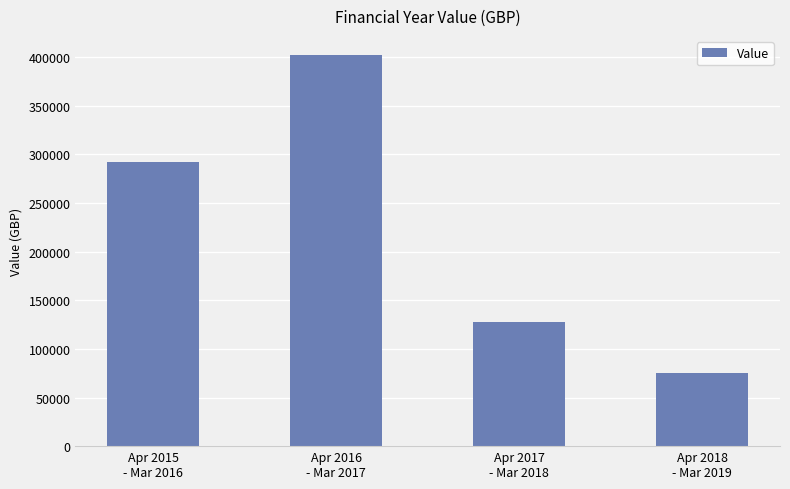

Between Apr 2016
- Mar 2017 and Apr 2015
- Mar 2016, which is larger?

Apr 2016
- Mar 2017